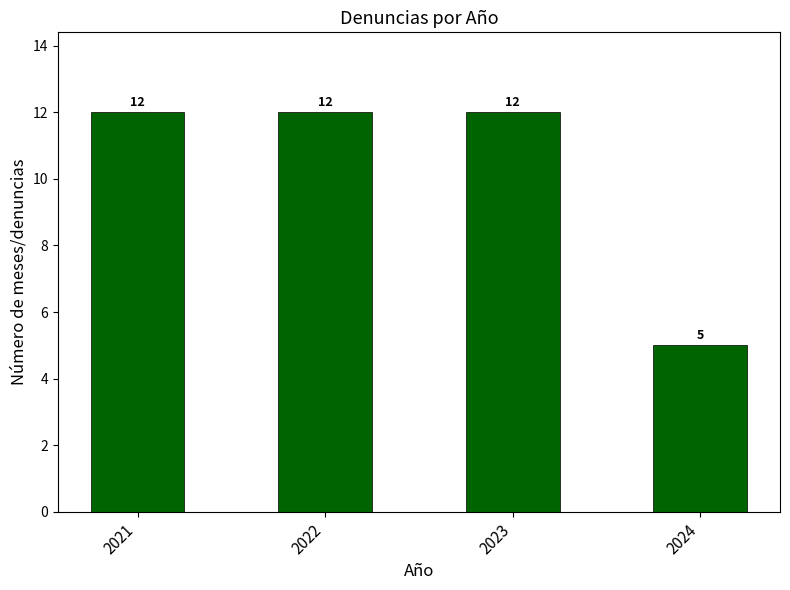

What is the smallest value displayed?

5